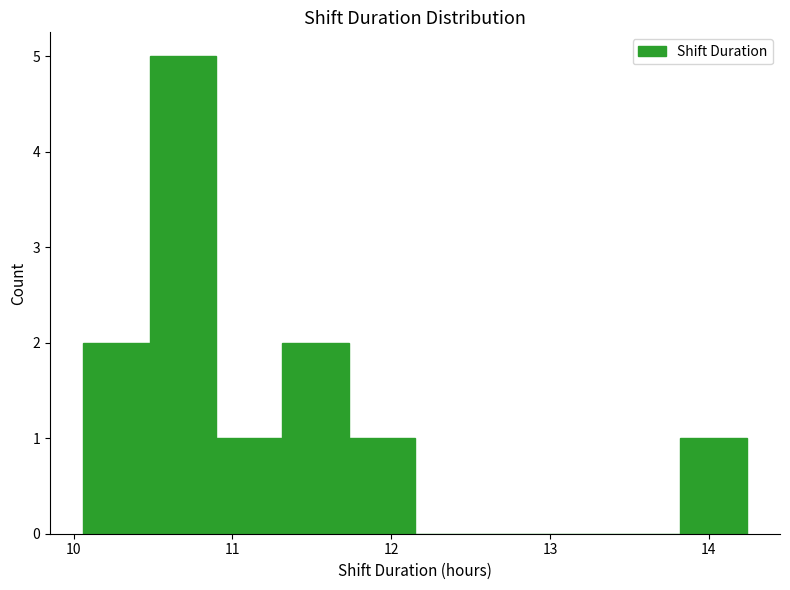

Reading left to right, list every bar in this chart as the range it spans on the x-axis followed by its height. Neither the bar edges nor the heights are printed on the chart, so give them approximately, as read against the axes.

10.1 to 10.5: 2
10.5 to 10.9: 5
10.9 to 11.3: 1
11.3 to 11.7: 2
11.7 to 12.2: 1
12.2 to 12.6: 0
12.6 to 13.0: 0
13.0 to 13.4: 0
13.4 to 13.8: 0
13.8 to 14.2: 1